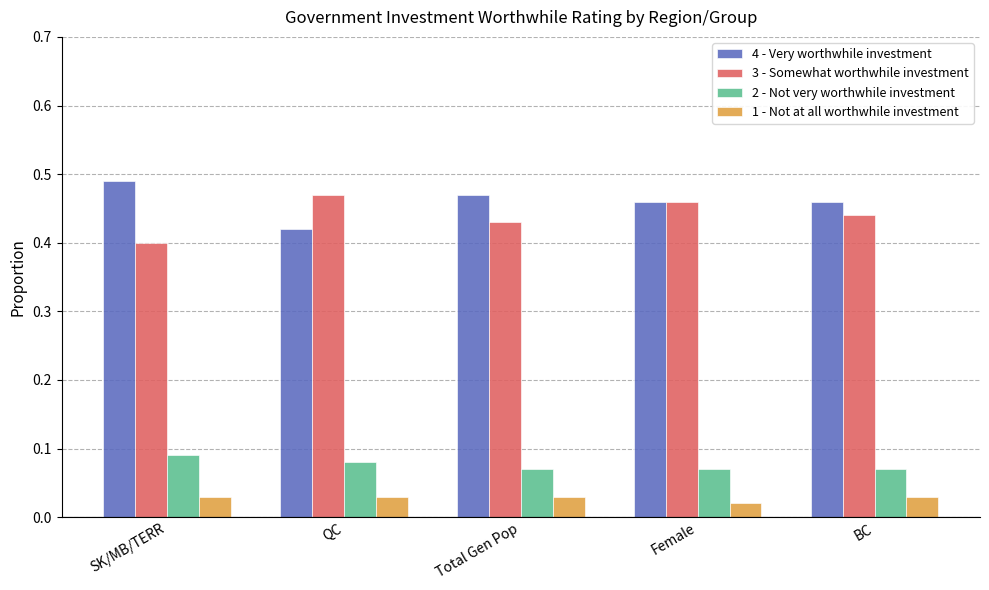

Count the 1 - Not at all worthwhile investment values in the range 0 to 1.

5